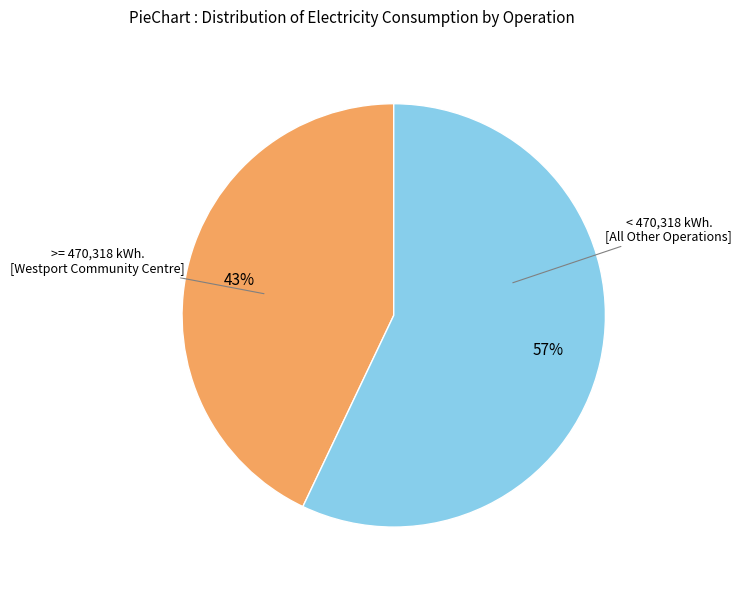

To the nearest percent, what is the difference between the largest and smallest slice percentages?

14%